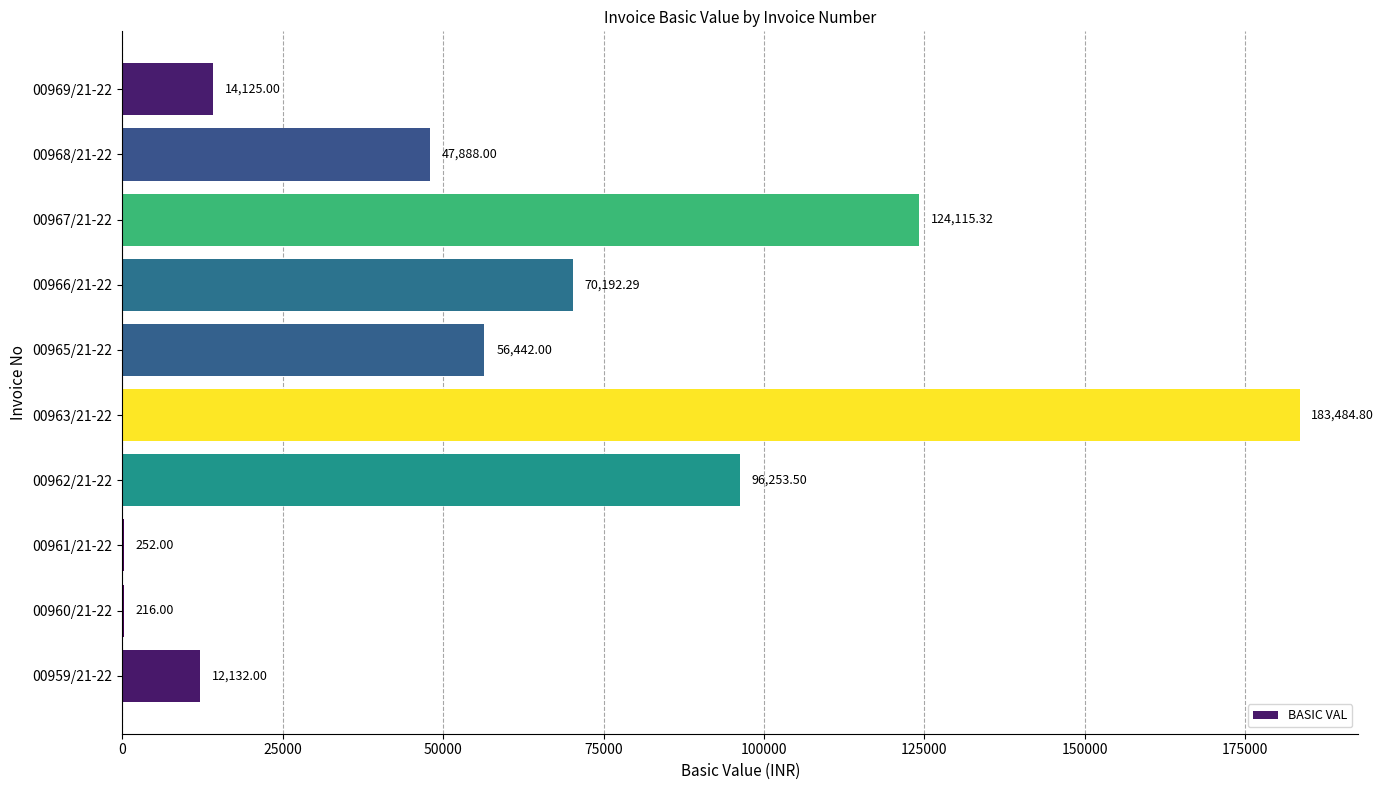

What is the change in value from 00959/21-22 to 00965/21-22?

+44310.0